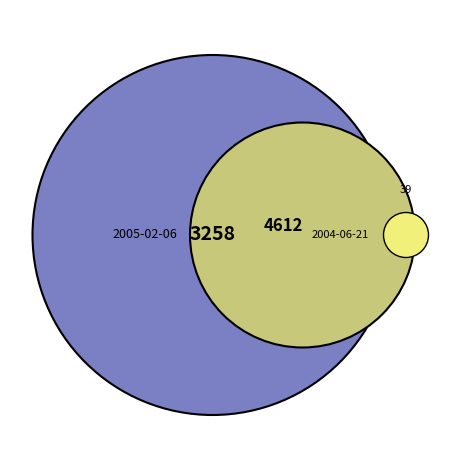

Which category accounts for the majority?

2004-06-21